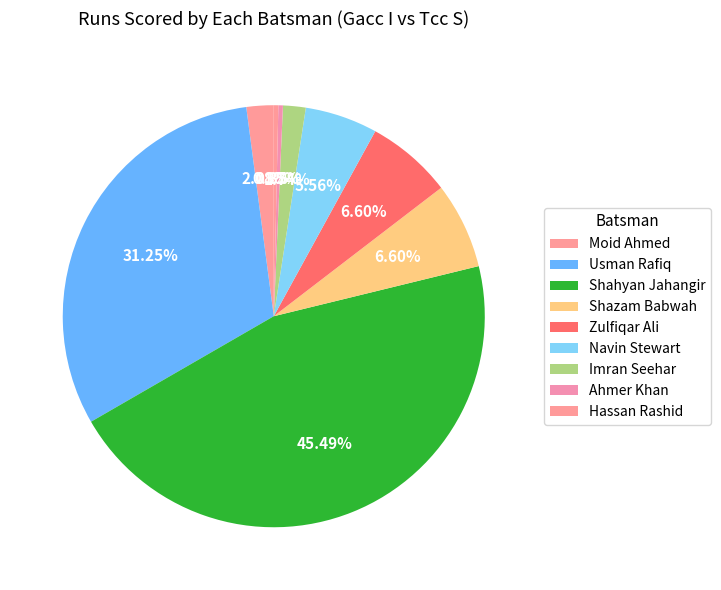

Does Shazam Babwah represent more than half of the total?

No